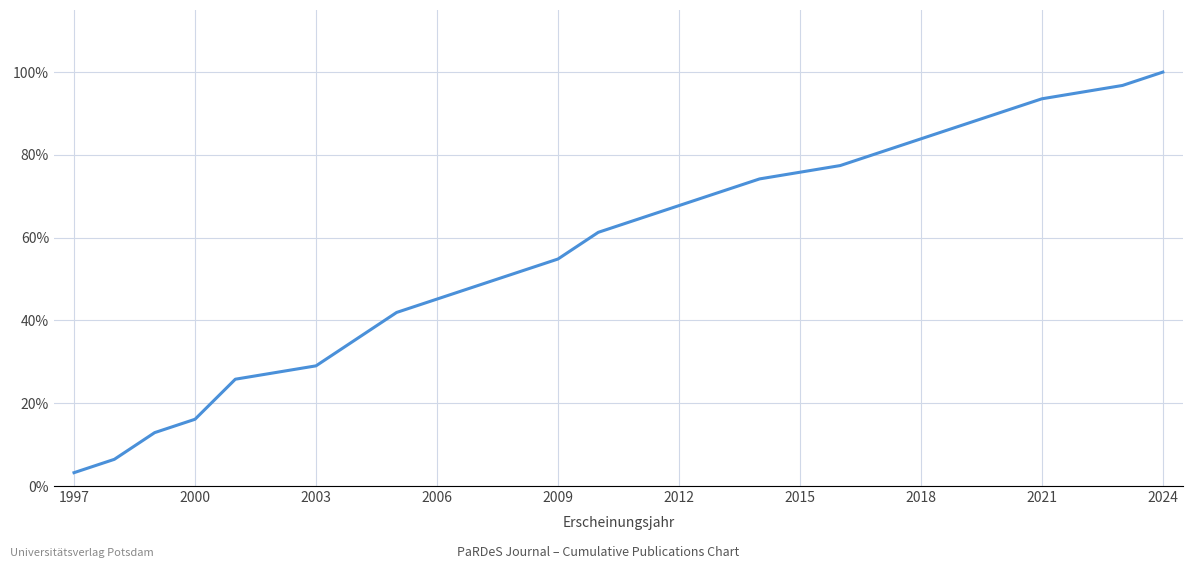

What is the difference between the maximum and minimum values?

96.8